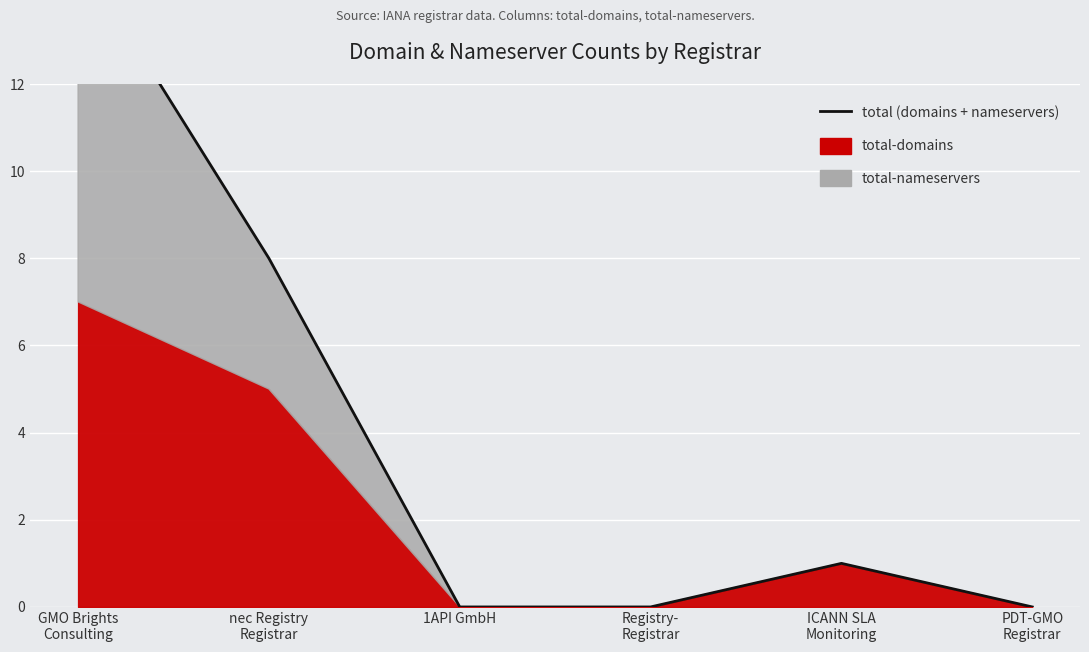

Reading left to right, list all the values displayed in this chart.

15	8	0	0	1	0